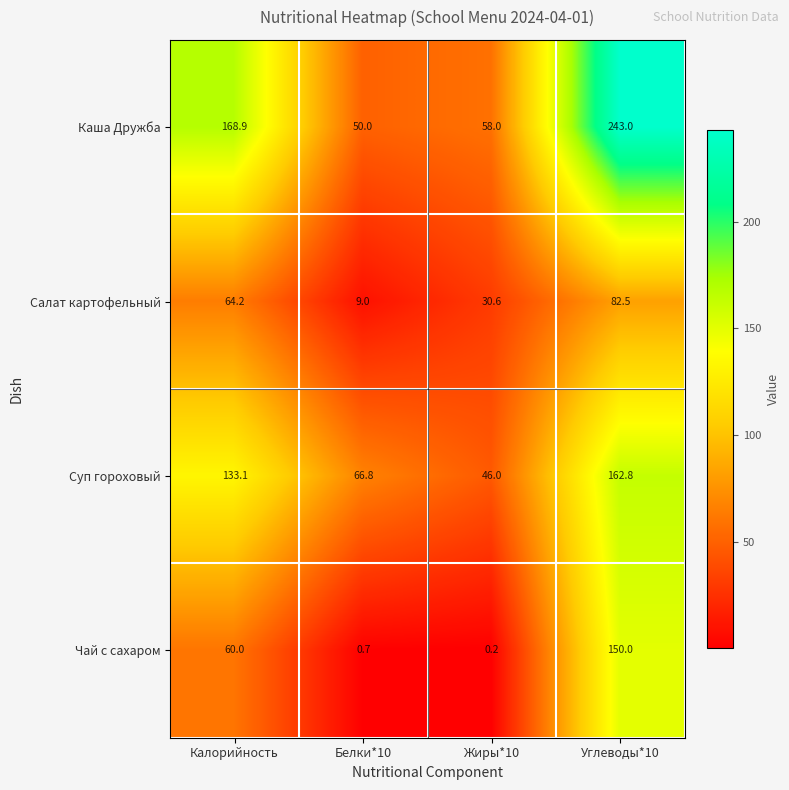

What is the lowest value of the Суп гороховый series?

46.0